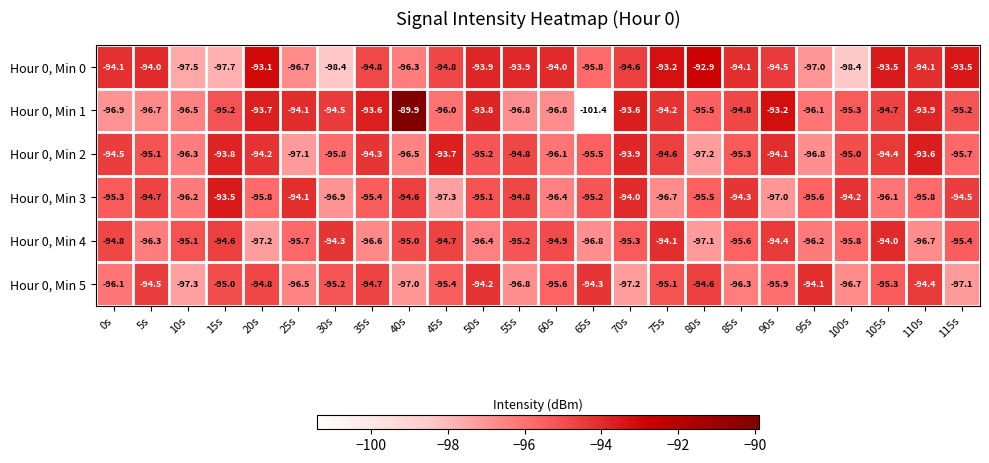

What is the difference between the maximum and second lowest values in the Hour 0, Min 2 series?

3.5